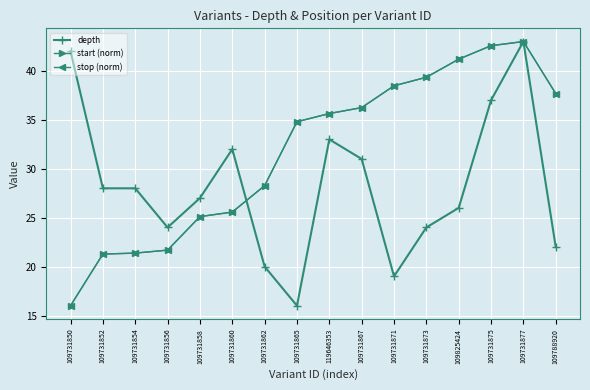

At how many categories does at least one series exceed 38?

6